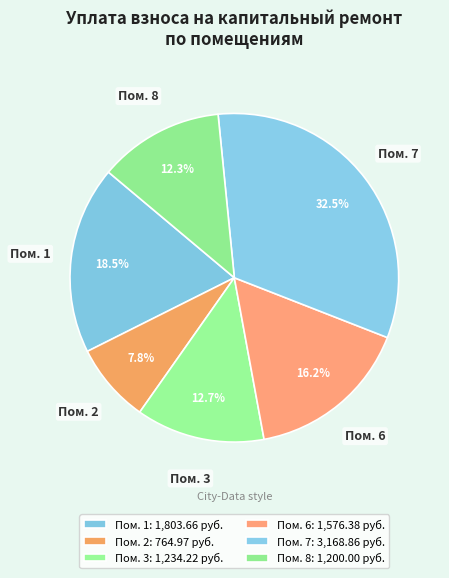

Count the number of slices in the pie.

6